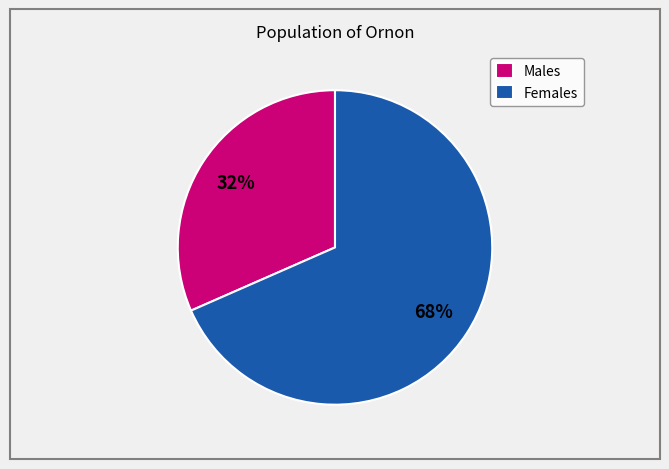

Is there any slice that represents more than half of the pie?

Yes